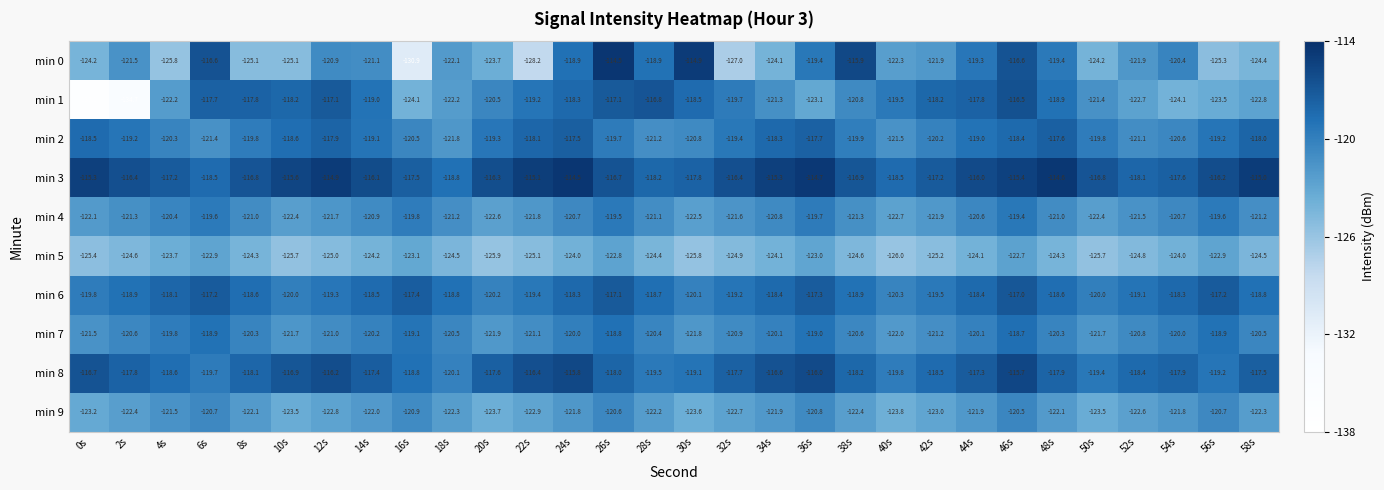

What is the average value of the min 7 series?

-120.4